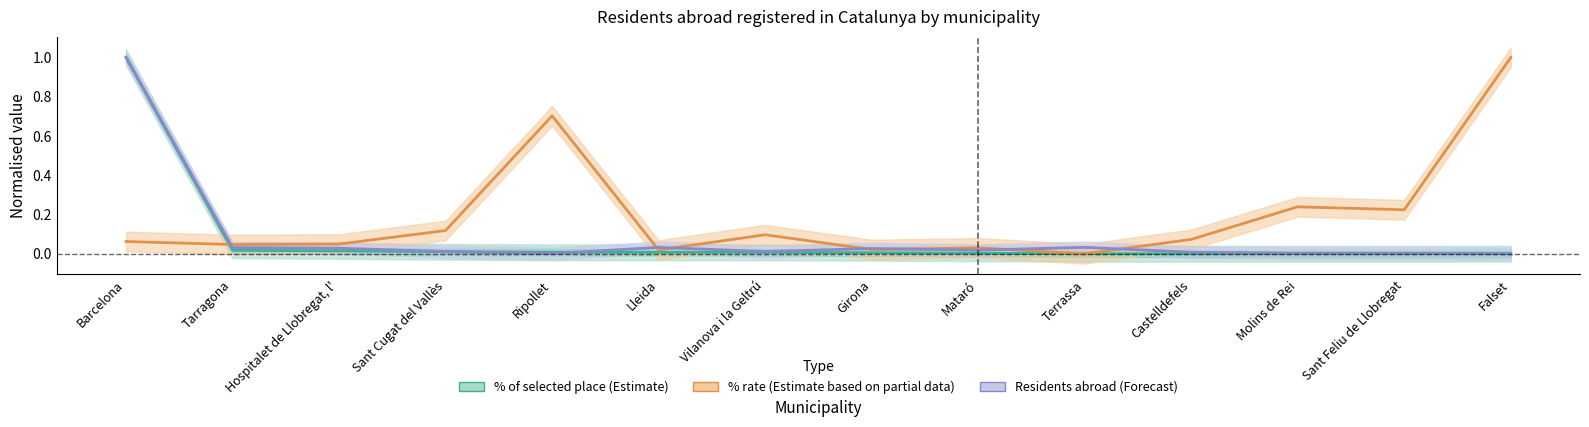

Reading left to right, transcribe all the data shown in this chart.

% of selected place (Estimate): 1.0	0.0	0.0	0.0	0.0	0.0	0.0	0.0	0.0	0.0	0.0	0.0	0.0	0.0
% rate (Estimate based on partial data): 0.1	0.0	0.0	0.1	0.7	0.0	0.1	0.0	0.0	0.0	0.1	0.2	0.2	1.0
Residents abroad (Forecast): 1.0	0.0	0.0	0.0	0.0	0.0	0.0	0.0	0.0	0.0	0.0	0.0	0.0	0.0